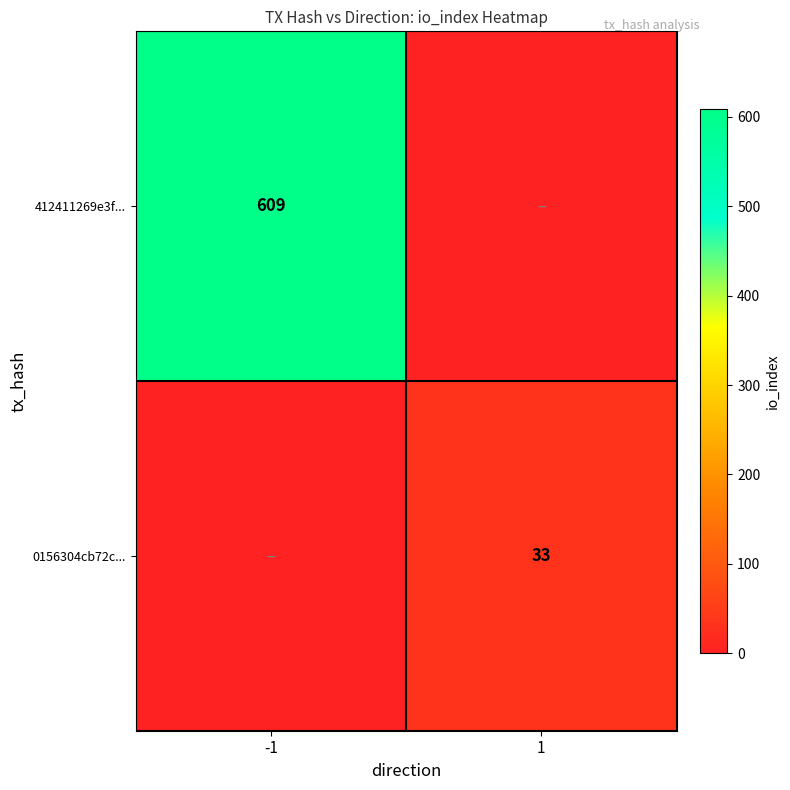

True or false: 412411269e3f... has a value of 222 at -1.

False